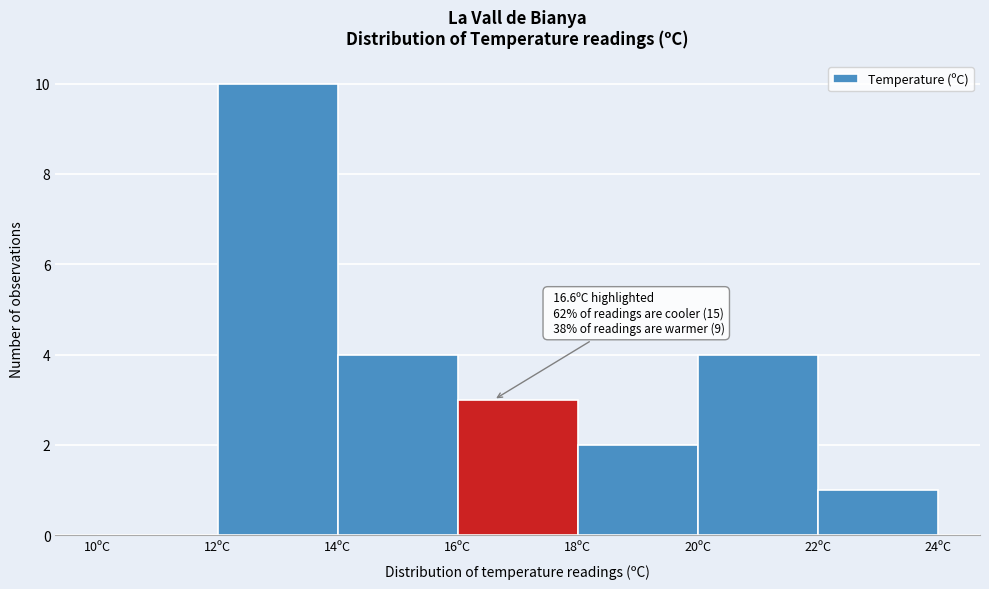

Which range on the x-axis has the tallest bar?

12 to 14